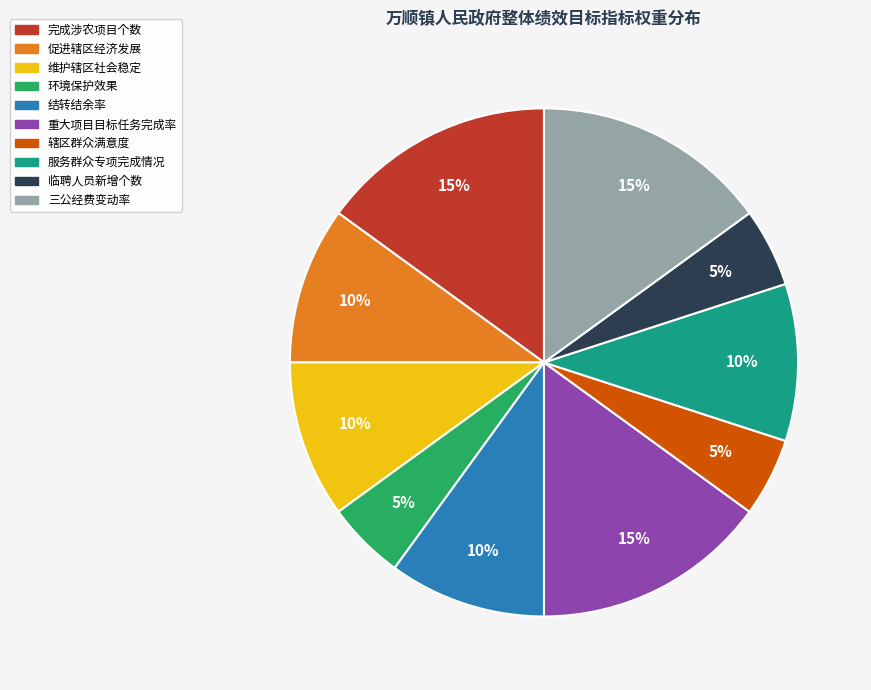

The 三公经费变动率 slice represents 15% of the pie. True or false?

True